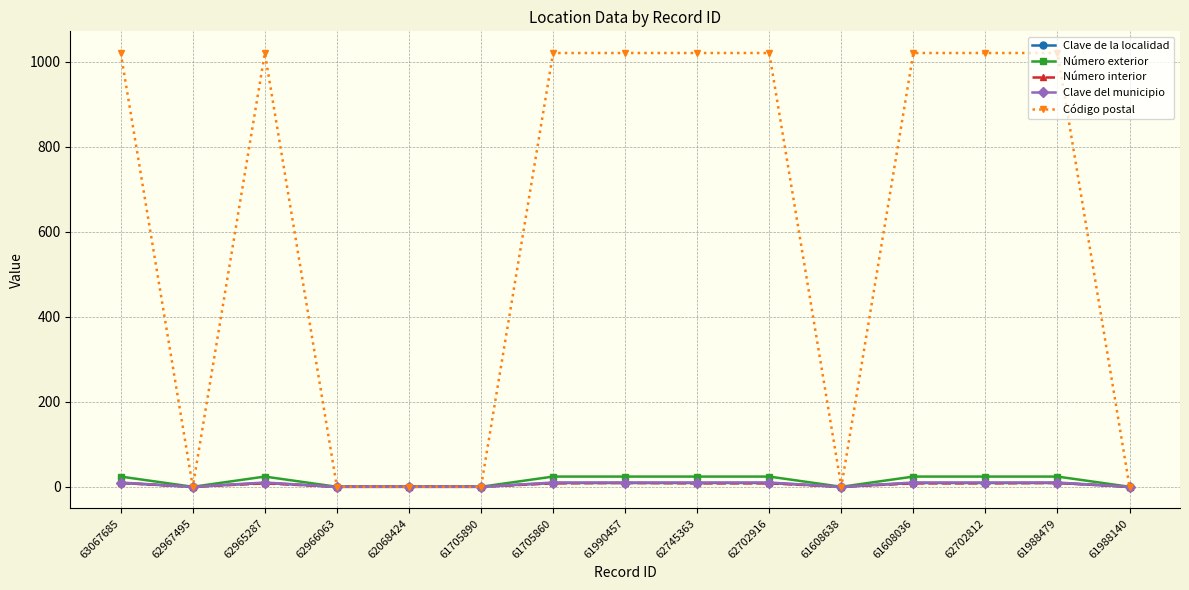

Is it true that Número interior equals 9 at 61990457?

True